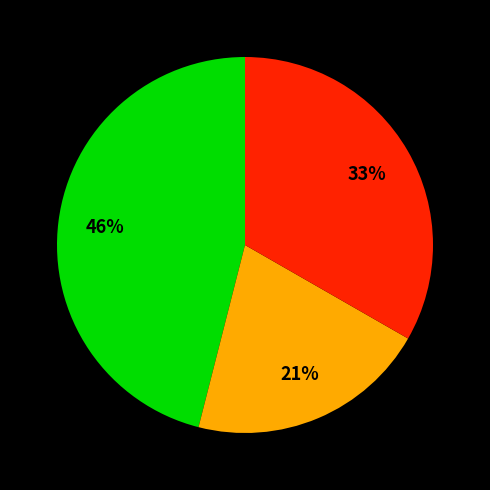

To the nearest percent, what is the difference between the largest and smallest slice percentages?

25%